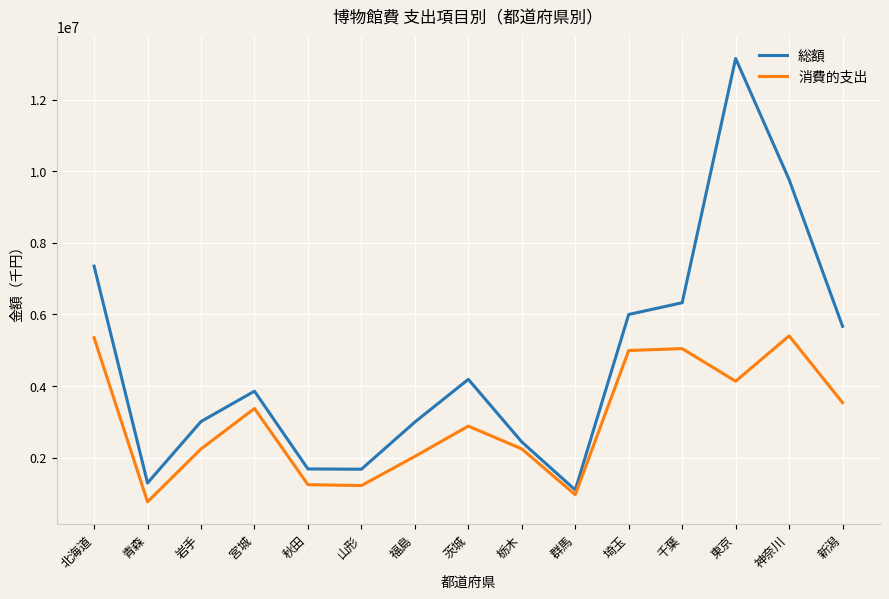

How many lines are shown in the chart?

2